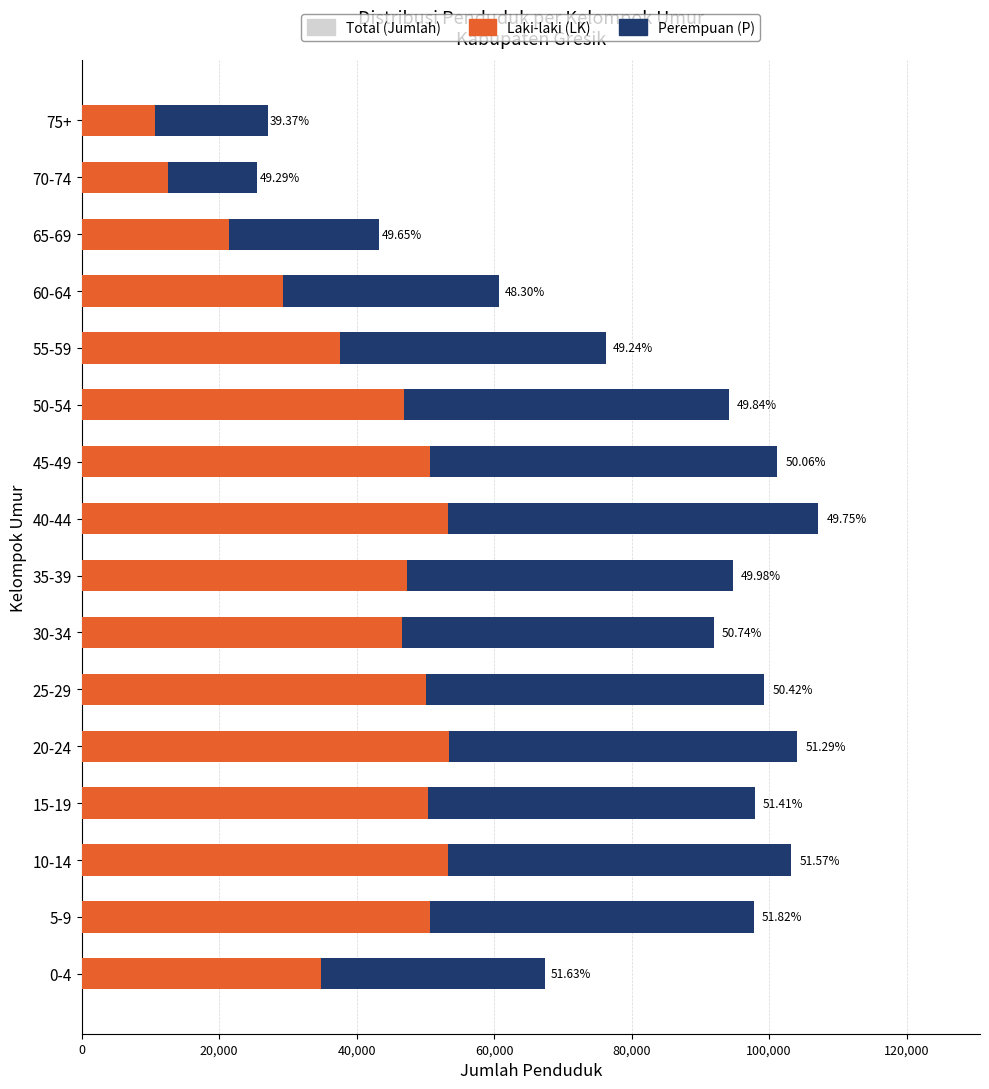

What is the difference between the maximum and minimum values in the Total (Jumlah) series?

81578